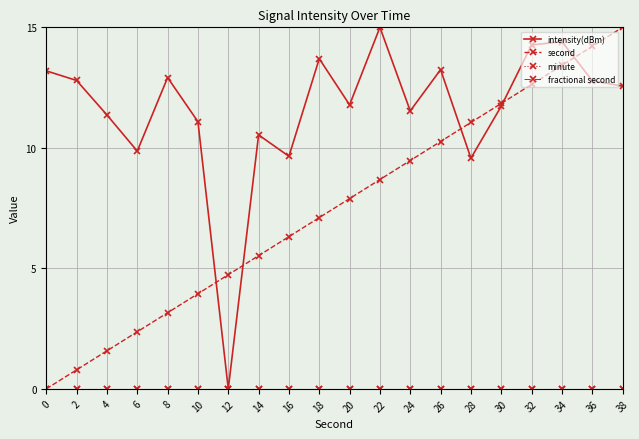

Is this an area chart (filled region under the line)?

No